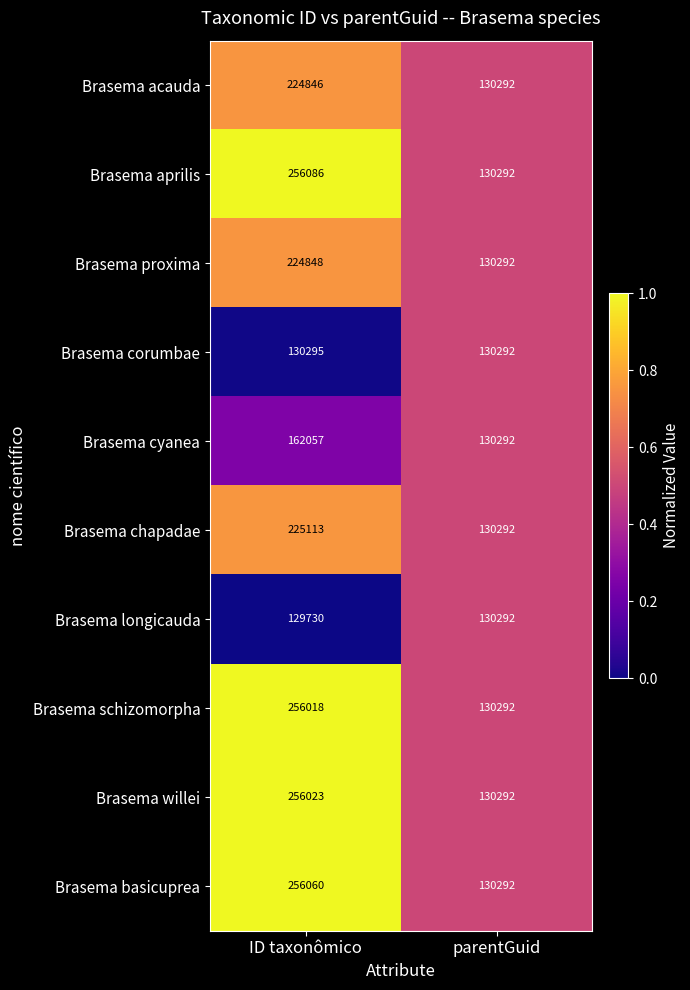

Which category has the lowest value across all series?

ID taxonômico